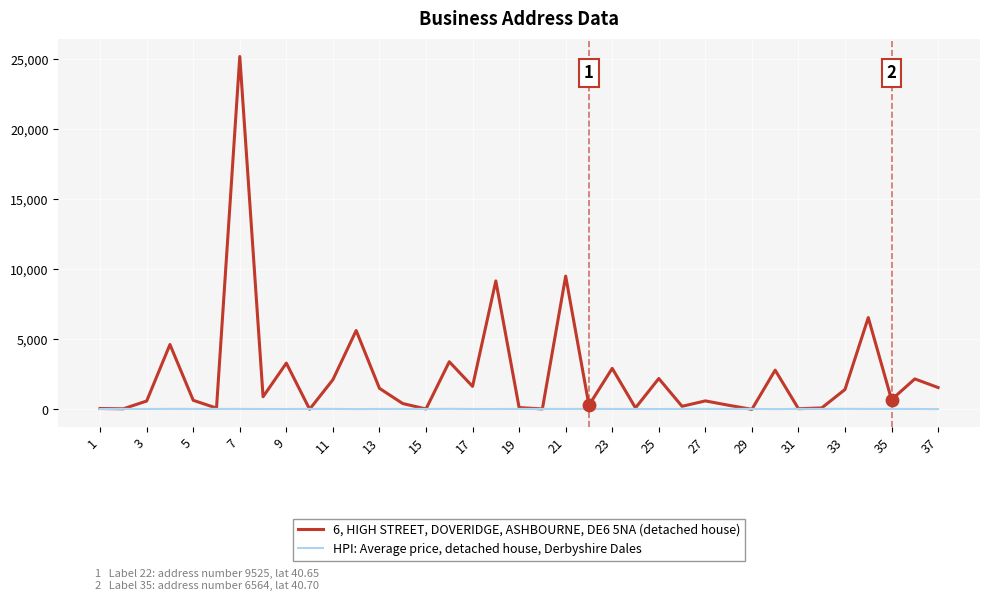

Which series has the largest total across all categories?

6, HIGH STREET, DOVERIDGE, ASHBOURNE, DE6 5NA (detached house)